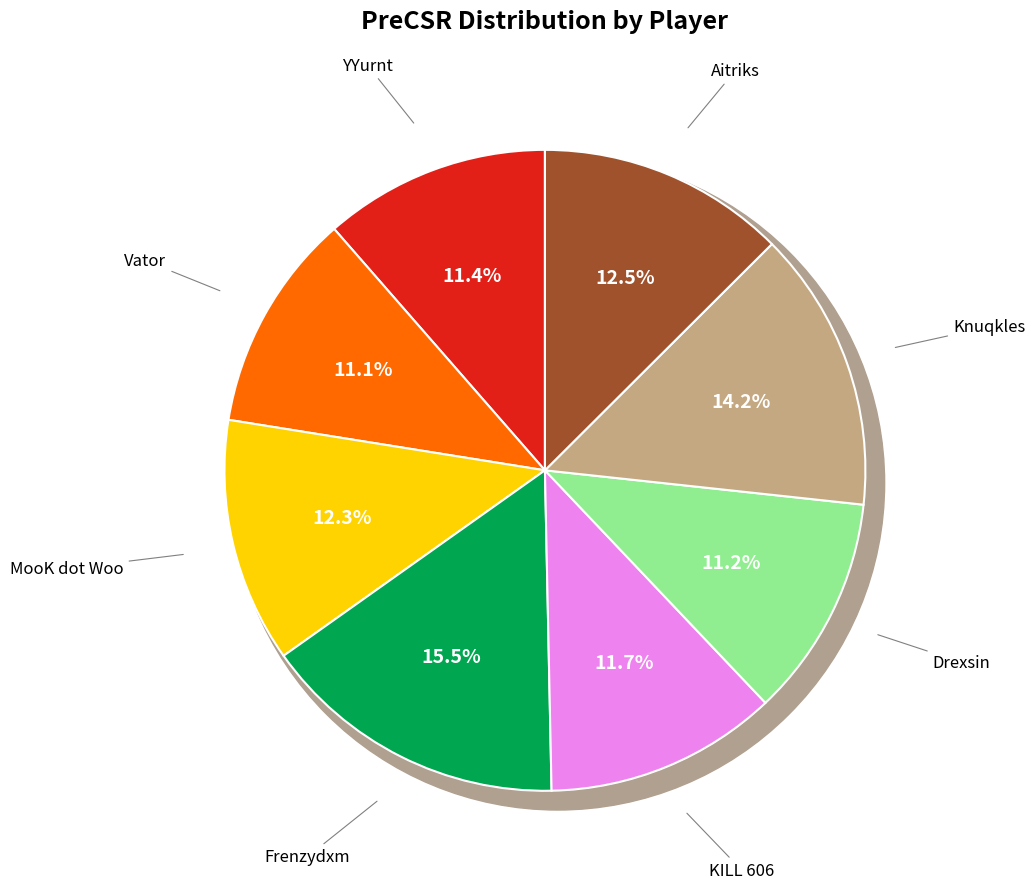

Which slice is the smallest?

Vator